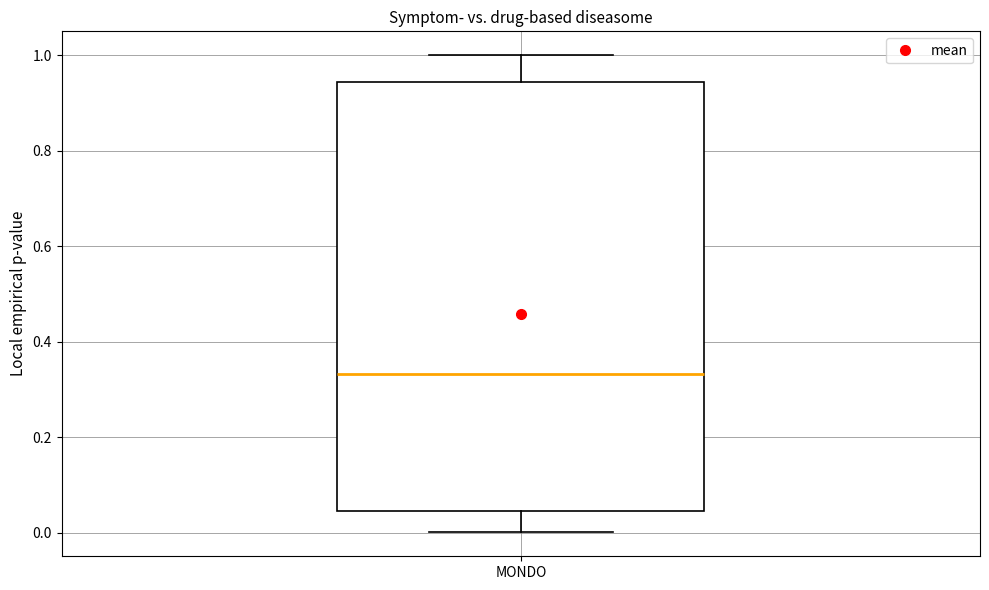

Transcribe this box plot: give where the median line is, the range the box spans, and where the two whiskers end, as read against the y-axis. The values are not printed on the chart, so give them approximately, as read against the axis.

median 0.34, box 0.04 to 0.94, whiskers 0.00 to 1.00